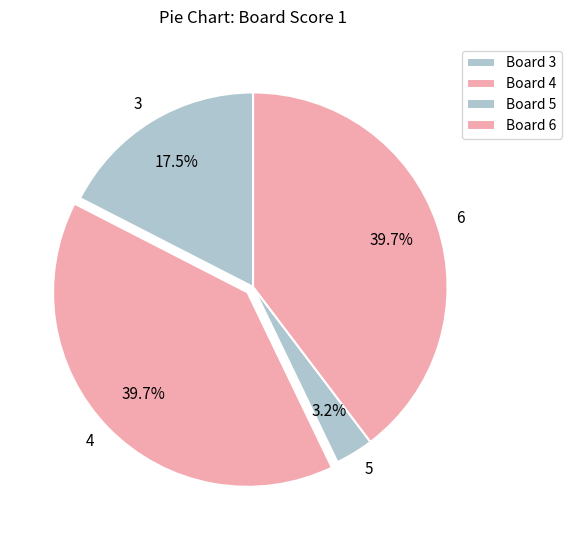

Is the sum of 3 and 4 greater than half?

Yes